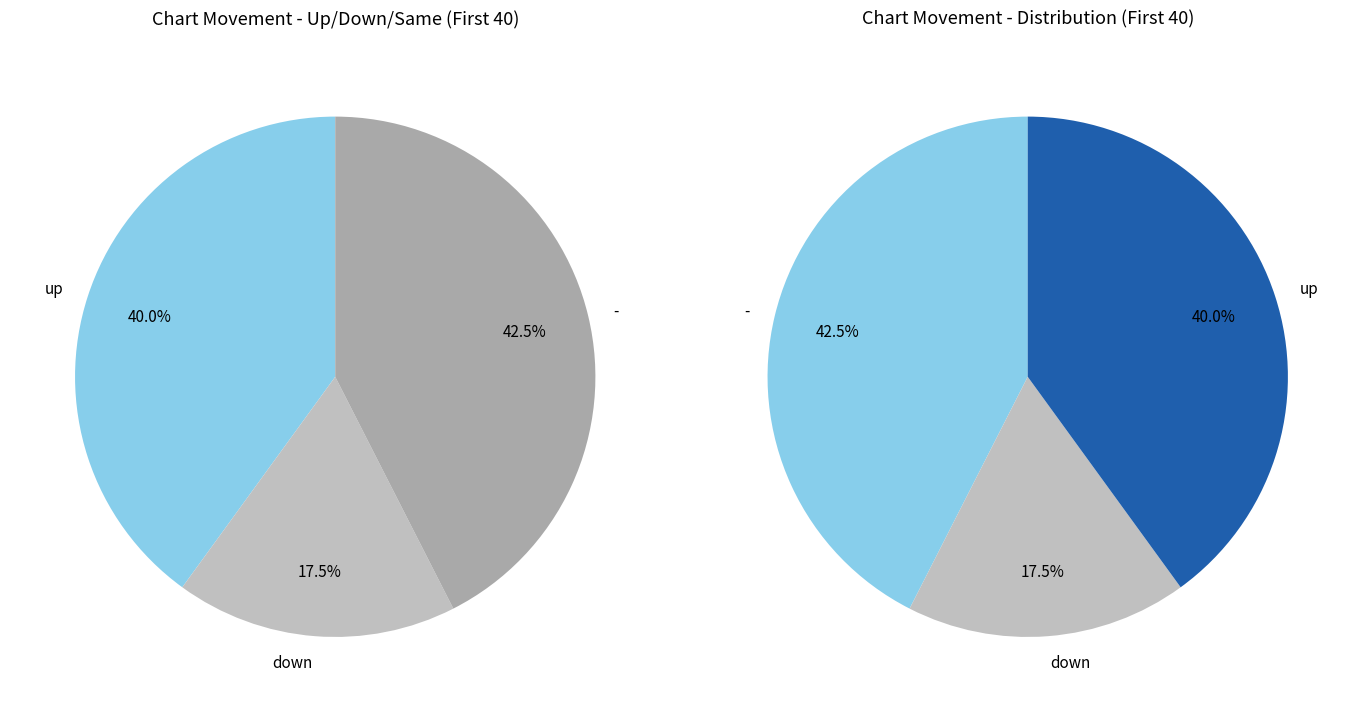

Does up represent more than half of the total?

No